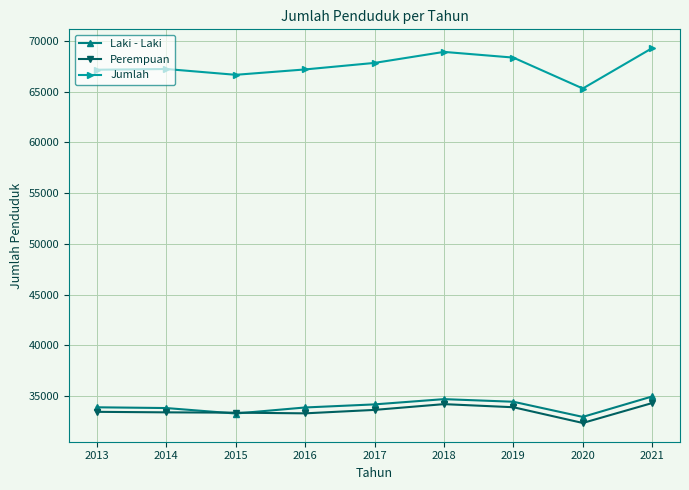

What is the spread (max minus min) of values at 2019?

34441